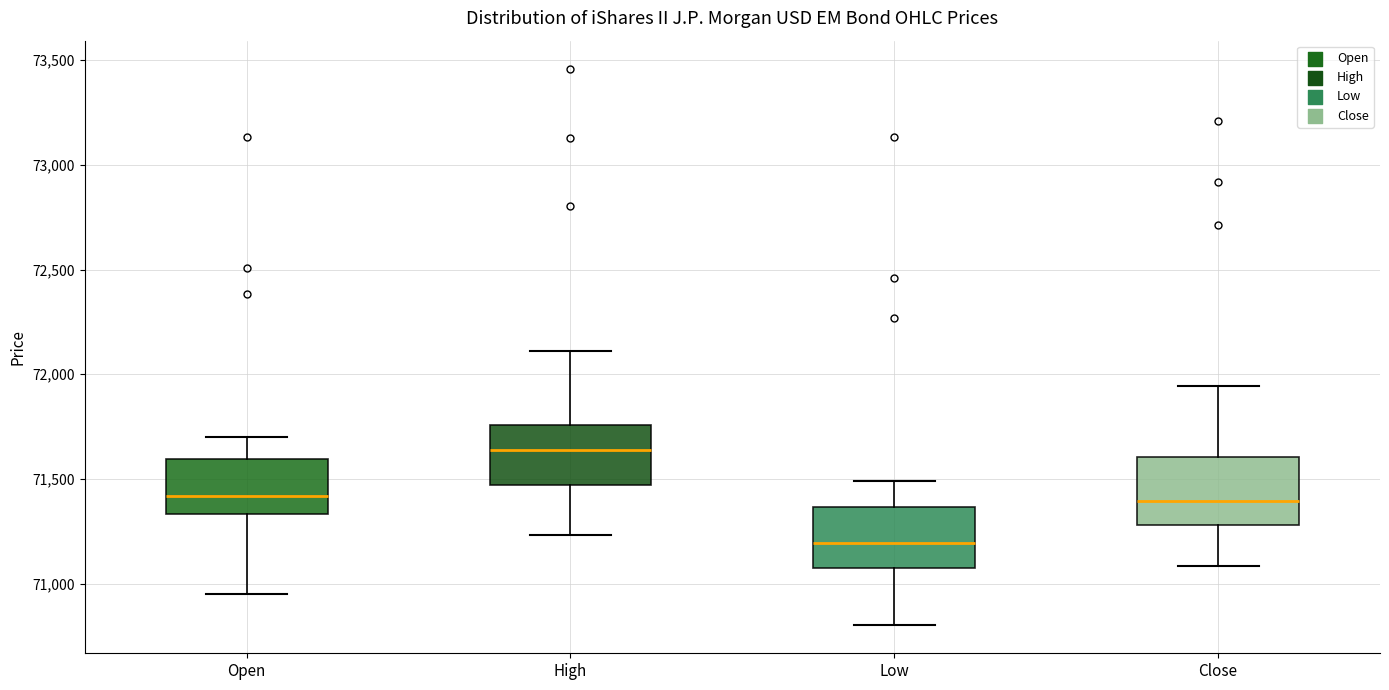

Reading left to right, read every box against the y-axis: the position of its median line, the range the box covers, and the ends of its whiskers. The values are not printed on the chart, so give them approximately, as read against the axis.

Open: median 71400, box 71350 to 71600, whiskers 70950 to 71700
High: median 71650, box 71450 to 71750, whiskers 71250 to 72100
Low: median 71200, box 71050 to 71350, whiskers 70800 to 71500
Close: median 71400, box 71300 to 71600, whiskers 71100 to 71950